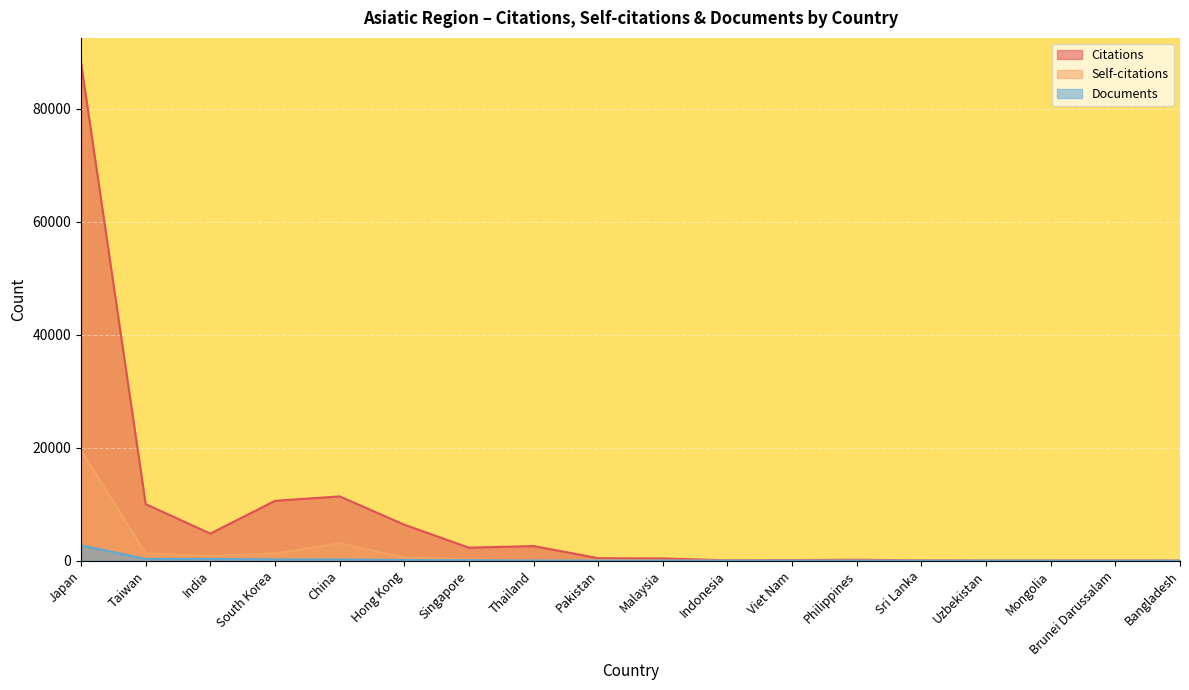

How many distinct data groups are displayed?

3